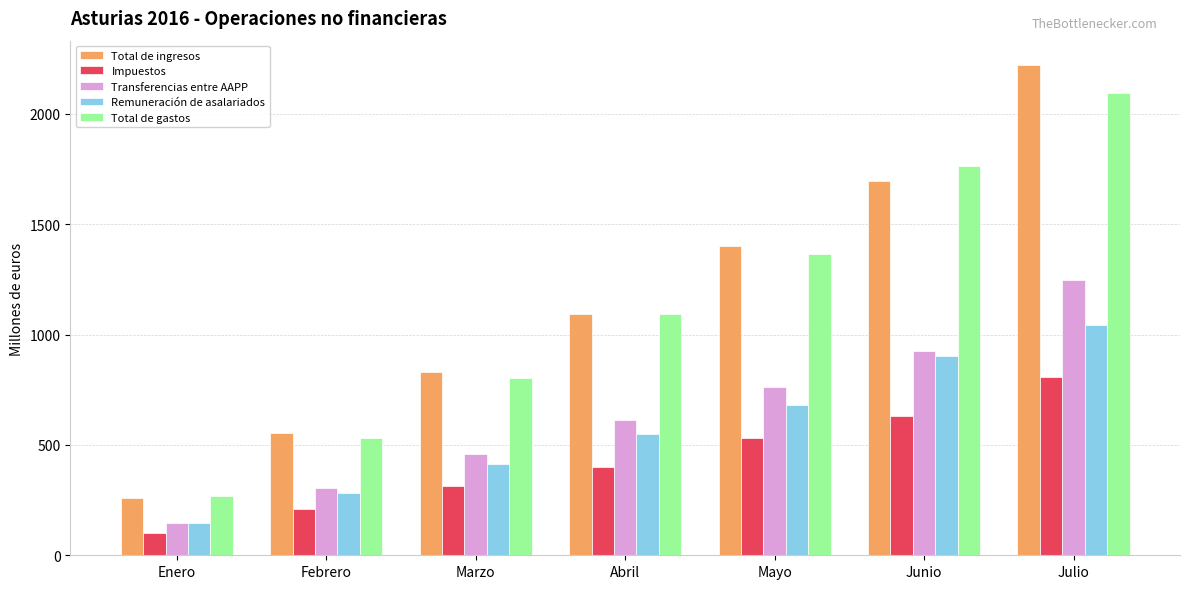

What is the difference between the second highest and second lowest values in the Remuneración de asalariados series?

622